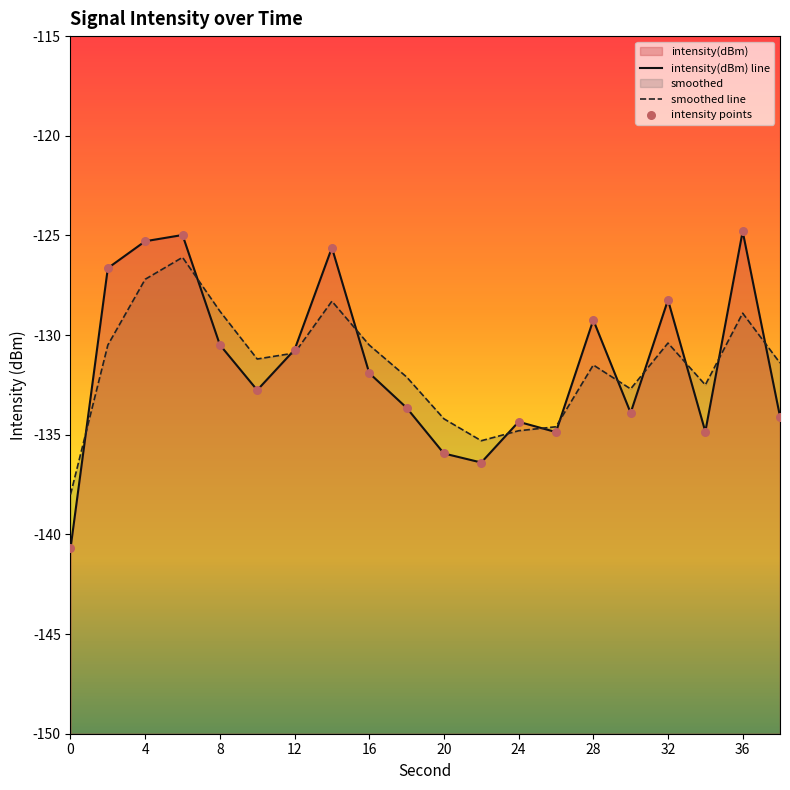

Which series has the widest spread of Y values?

intensity(dBm) line